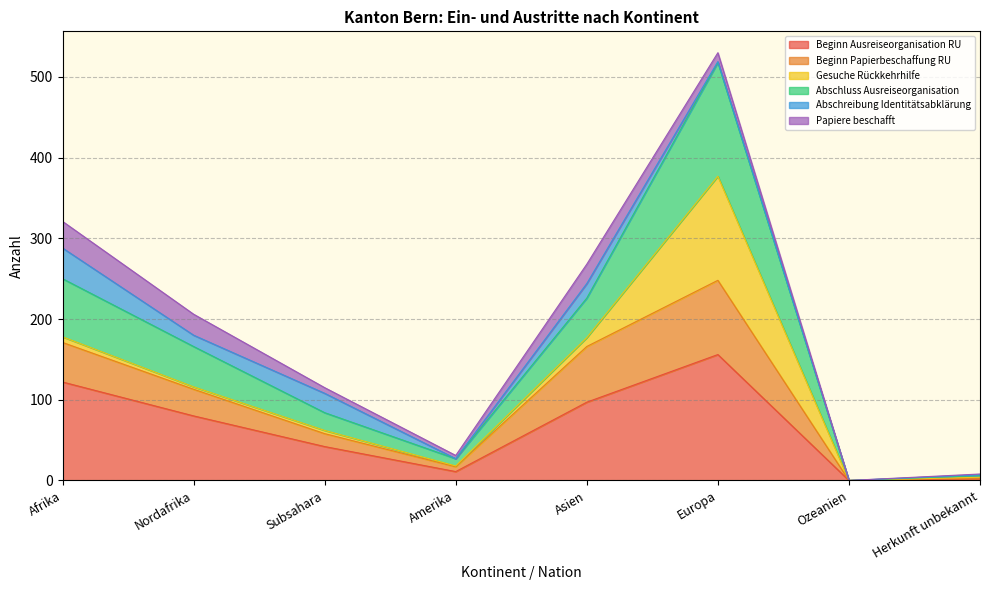

At which label does Beginn Ausreiseorganisation RU reach its peak?

Europa